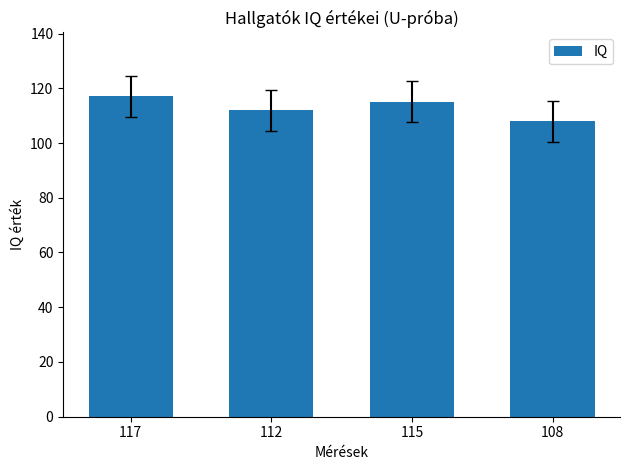

The chart shows a value of 201 at 112. True or false?

False